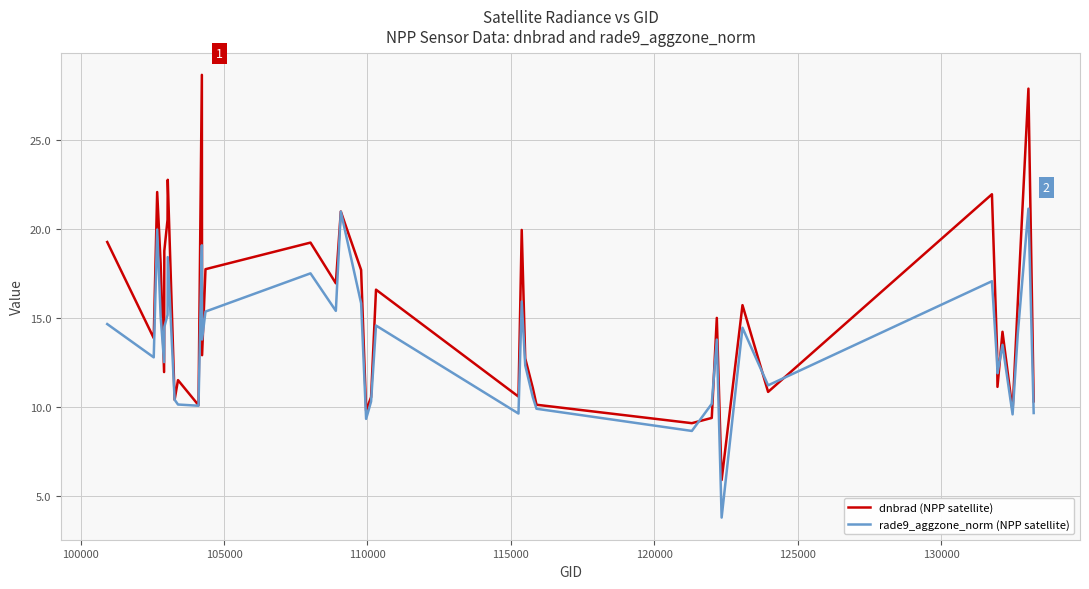

True or false: rade9_aggzone_norm (NPP satellite) and dnbrad (NPP satellite) intersect in this chart.

True